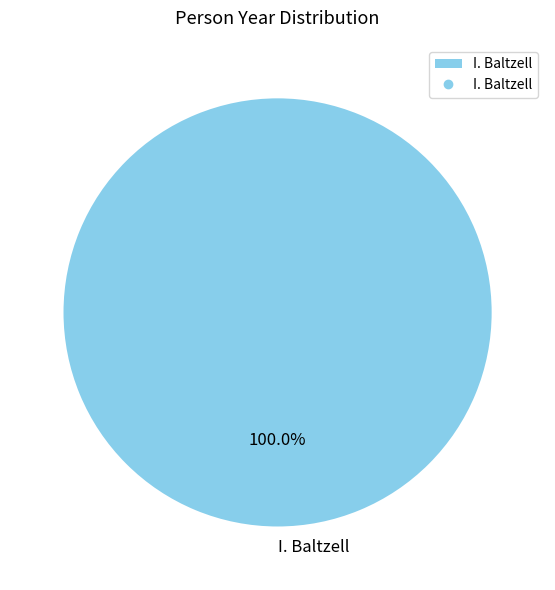

Rank the categories by value from lowest to highest.

I. Baltzell